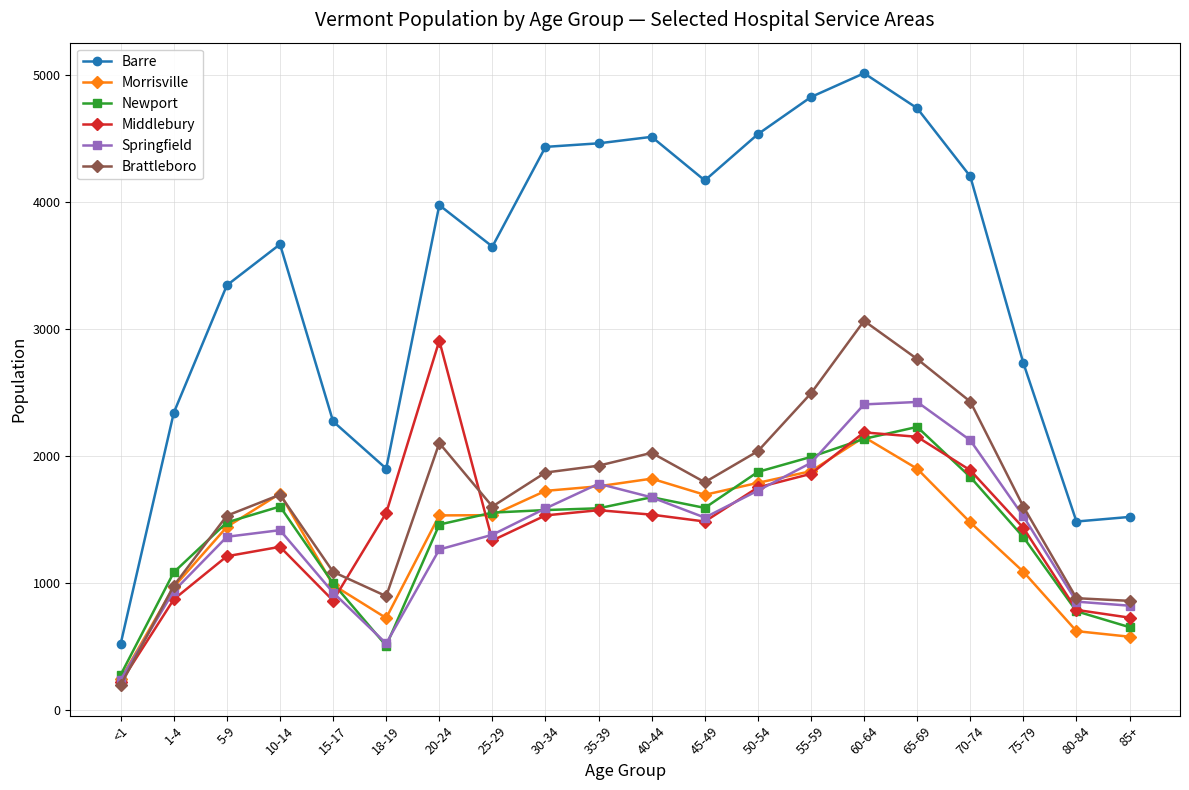

True or false: Newport and Middlebury cross at least once.

True